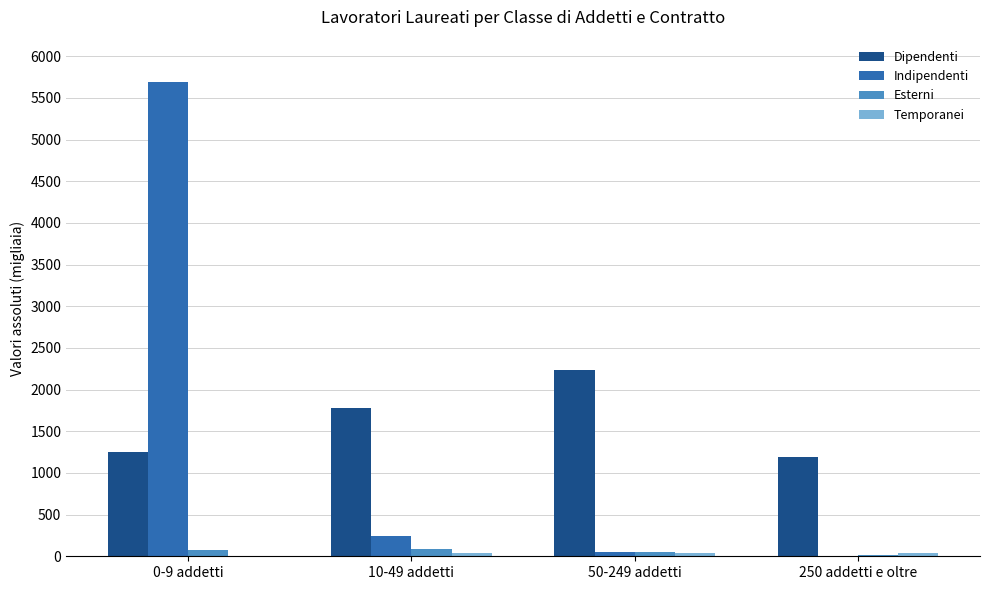

How many data points does each series have?

4